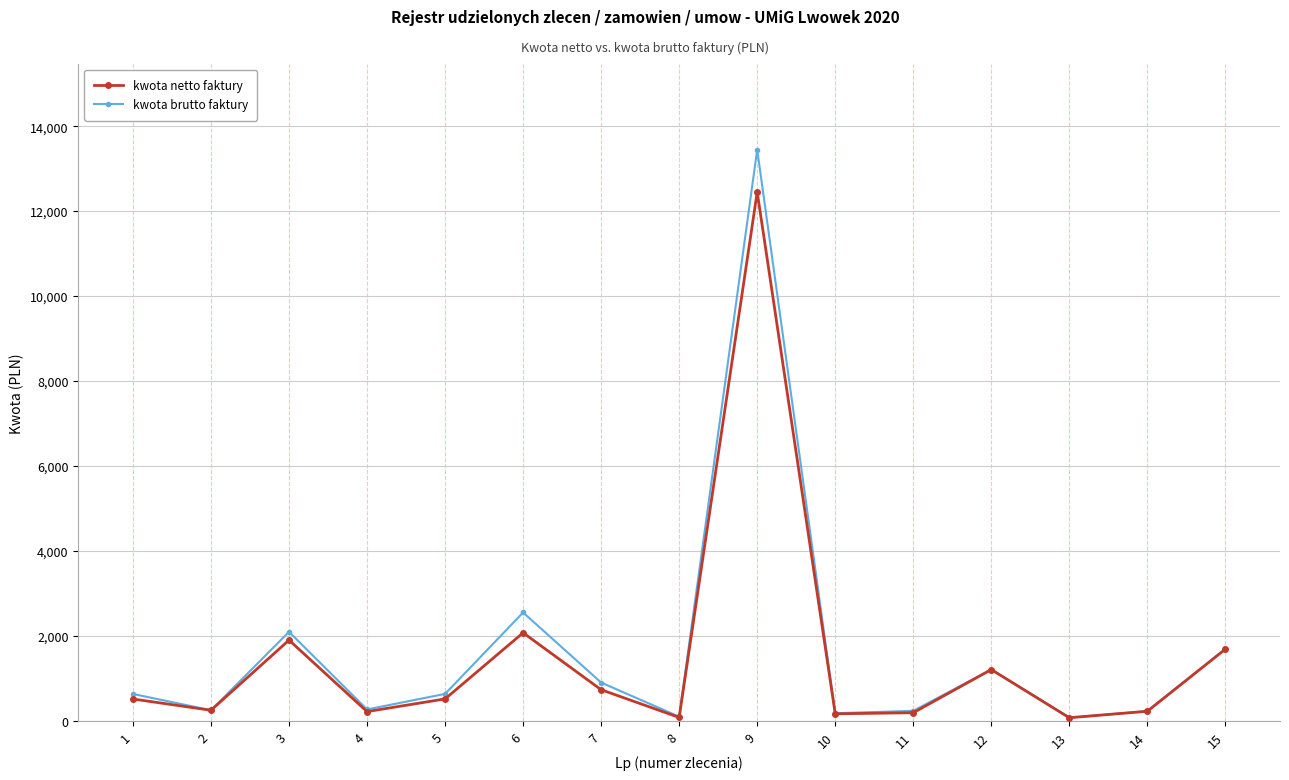

What is the sum of all kwota brutto faktury values?

24498.6